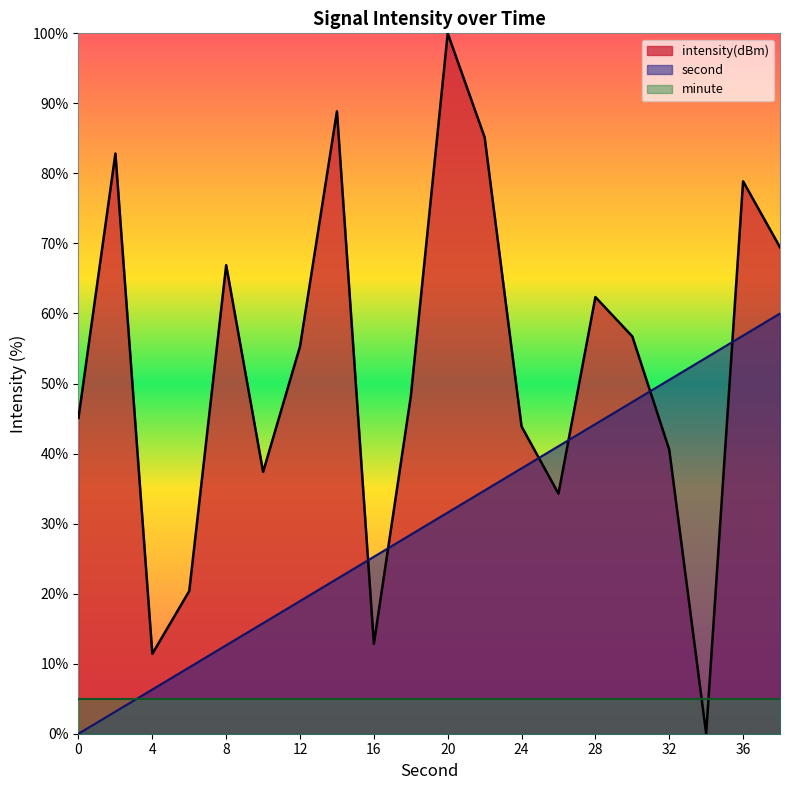

Which series has the largest range (max minus min)?

intensity(dBm)